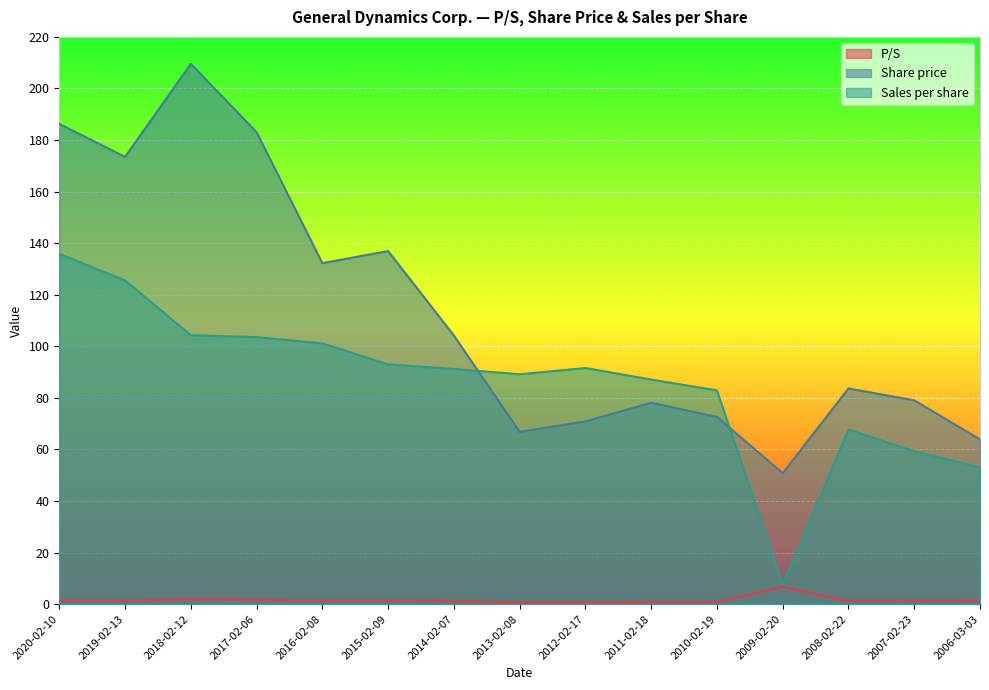

At which category does Share price reach its first local valley?

2019-02-13